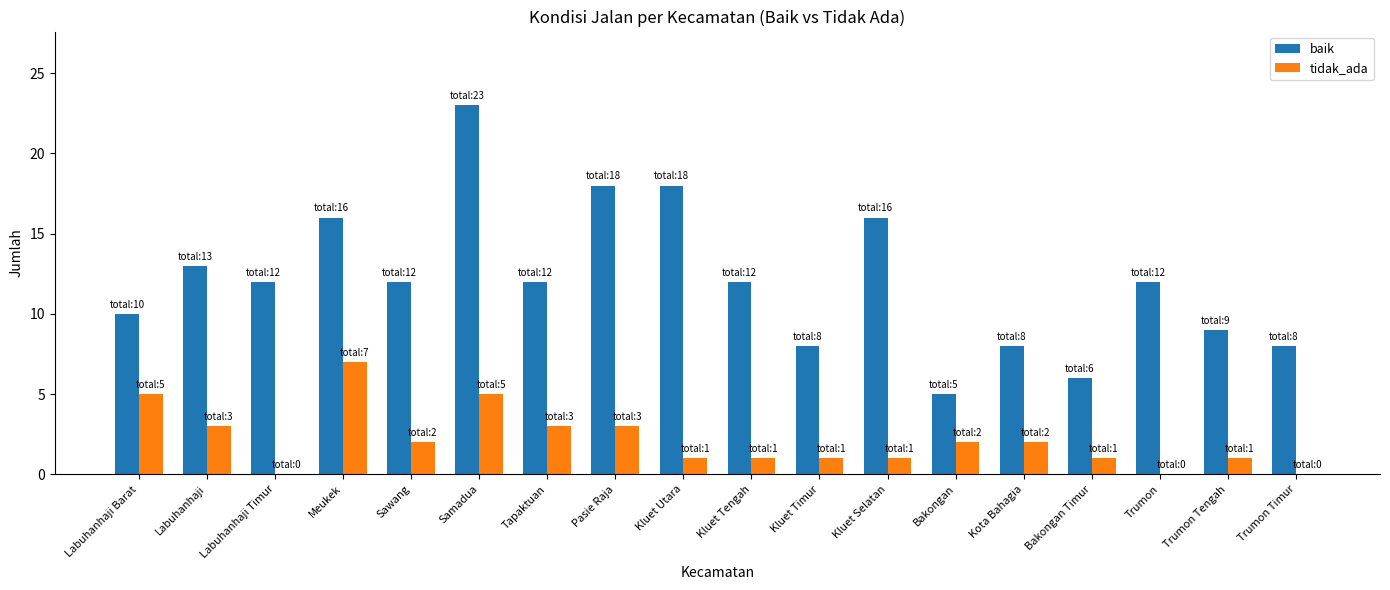

Which series has the largest total across all categories?

baik